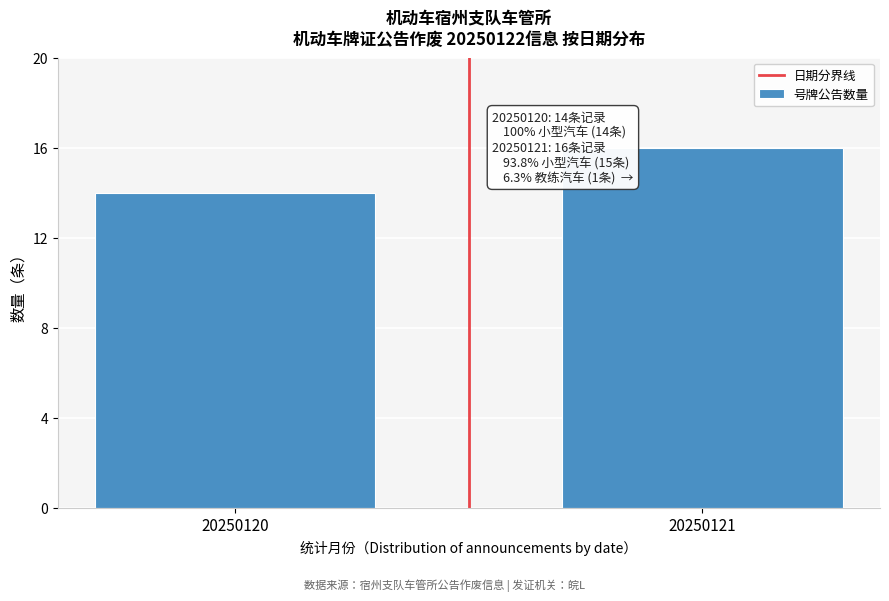

Reading right to left, extract all data points from this chart.

20250121=16	20250120=14